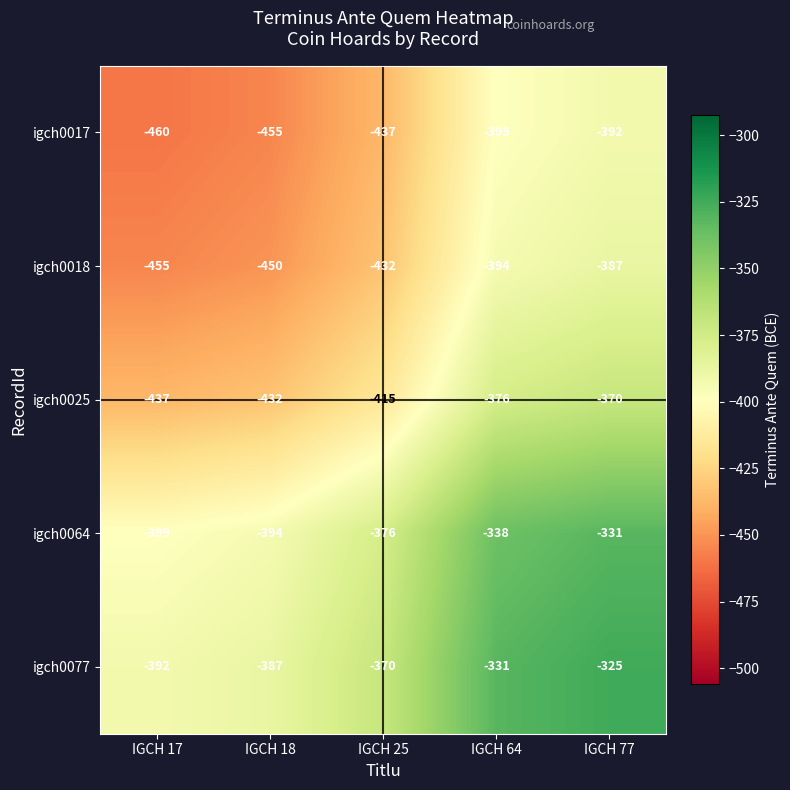

Is it true that igch0064 equals -399 at IGCH 17?

True